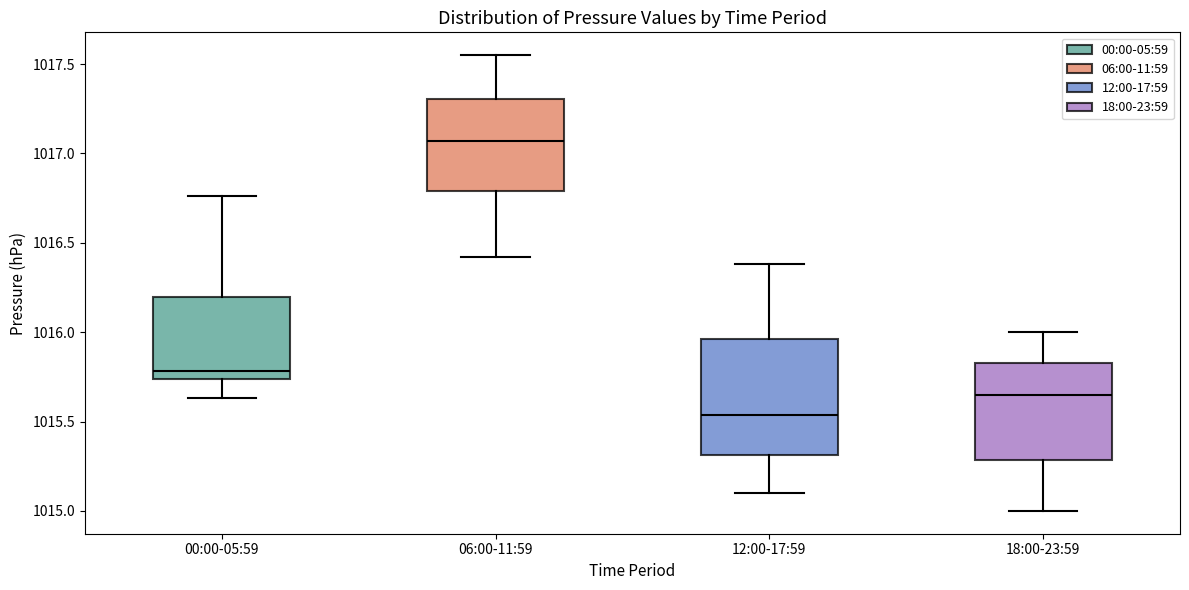

Where does the median line of the box for 06:00-11:59 sit on the y-axis? The values are not printed on the chart, so give them approximately, as read against the axis.

1017.05